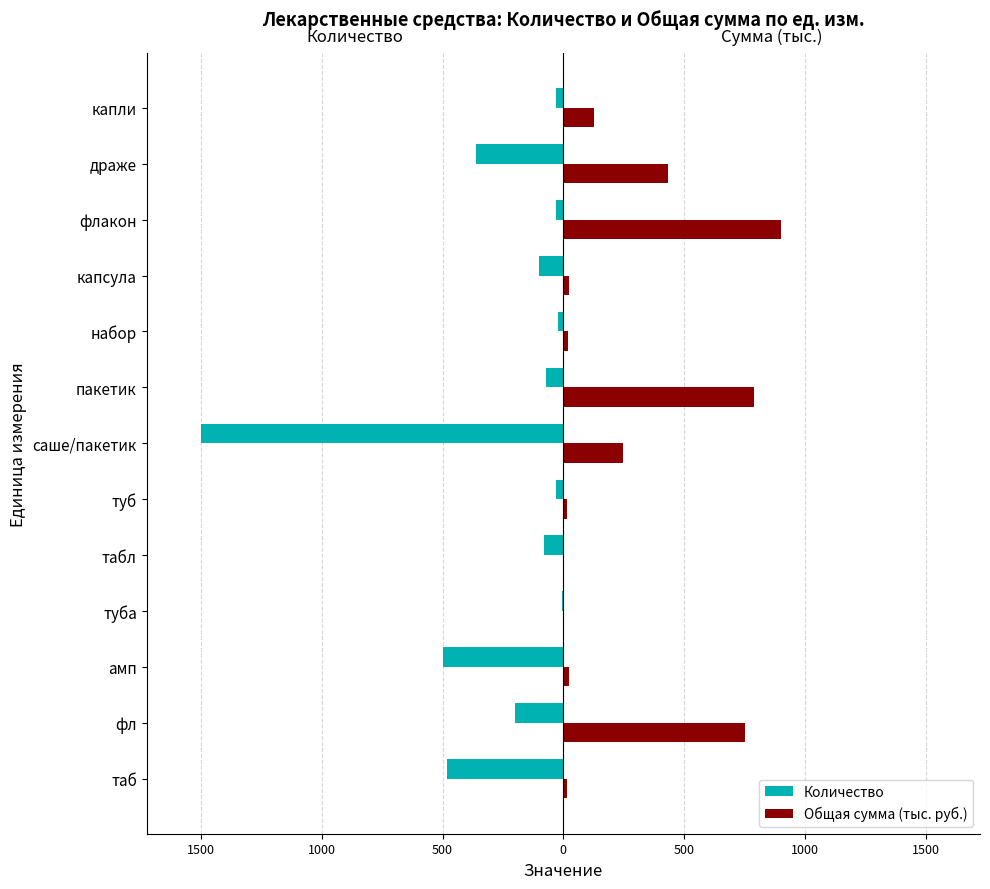

What are all the series names shown in the legend?

Количество, Общая сумма (тыс. руб.)